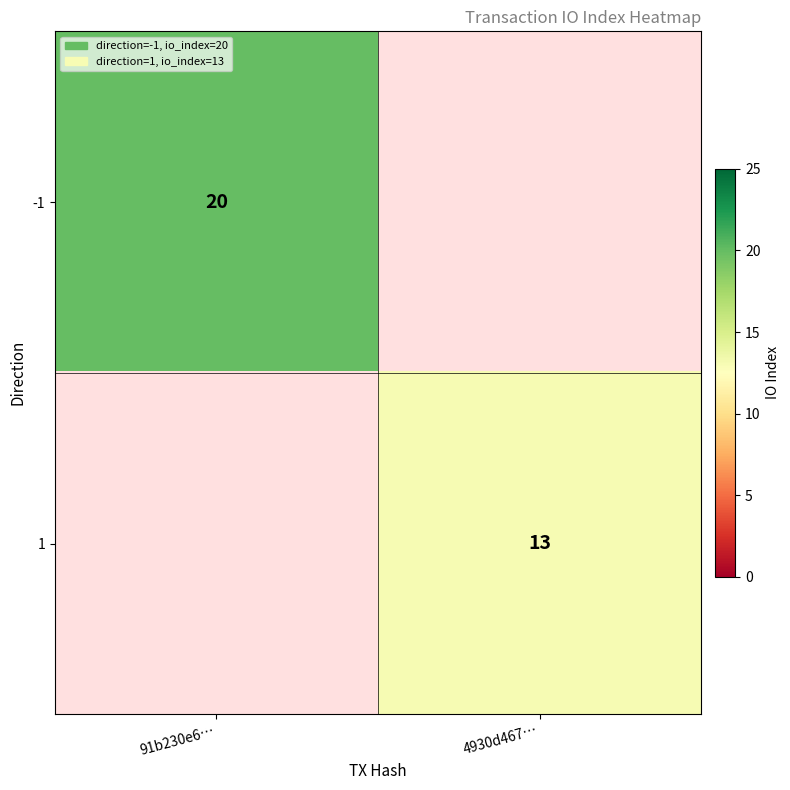

True or false: -1 has a value of 13.9 at 91b230e6….

False